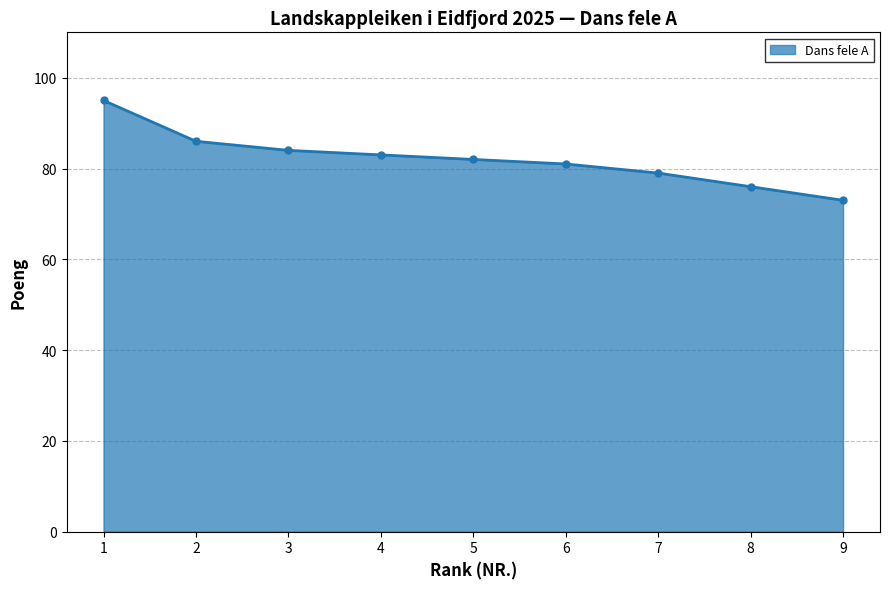

Where does the data first go above 82?

1